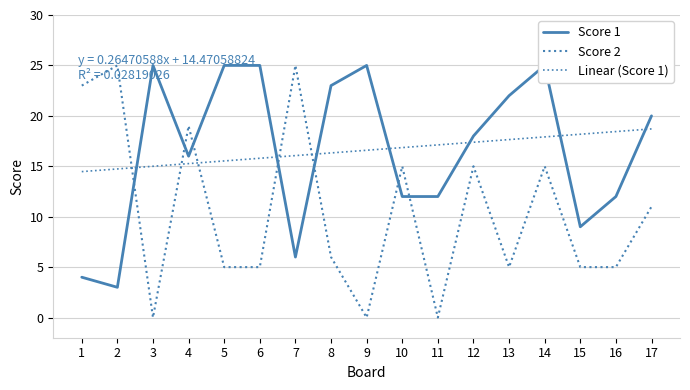

At how many categories does at least one series exceed 8?

17